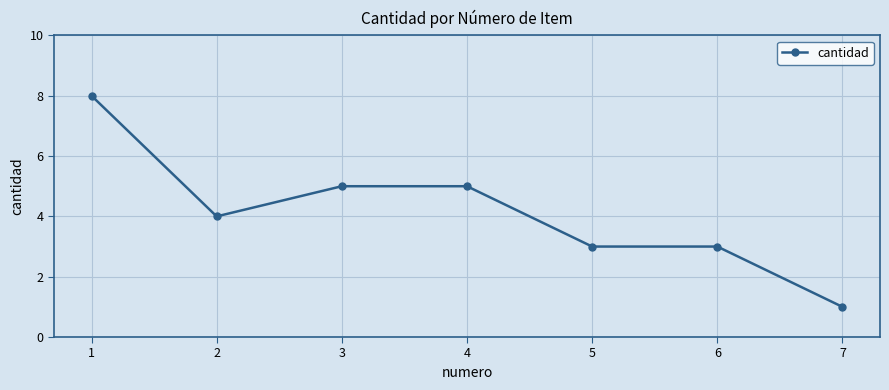

What is the greatest value displayed?

8